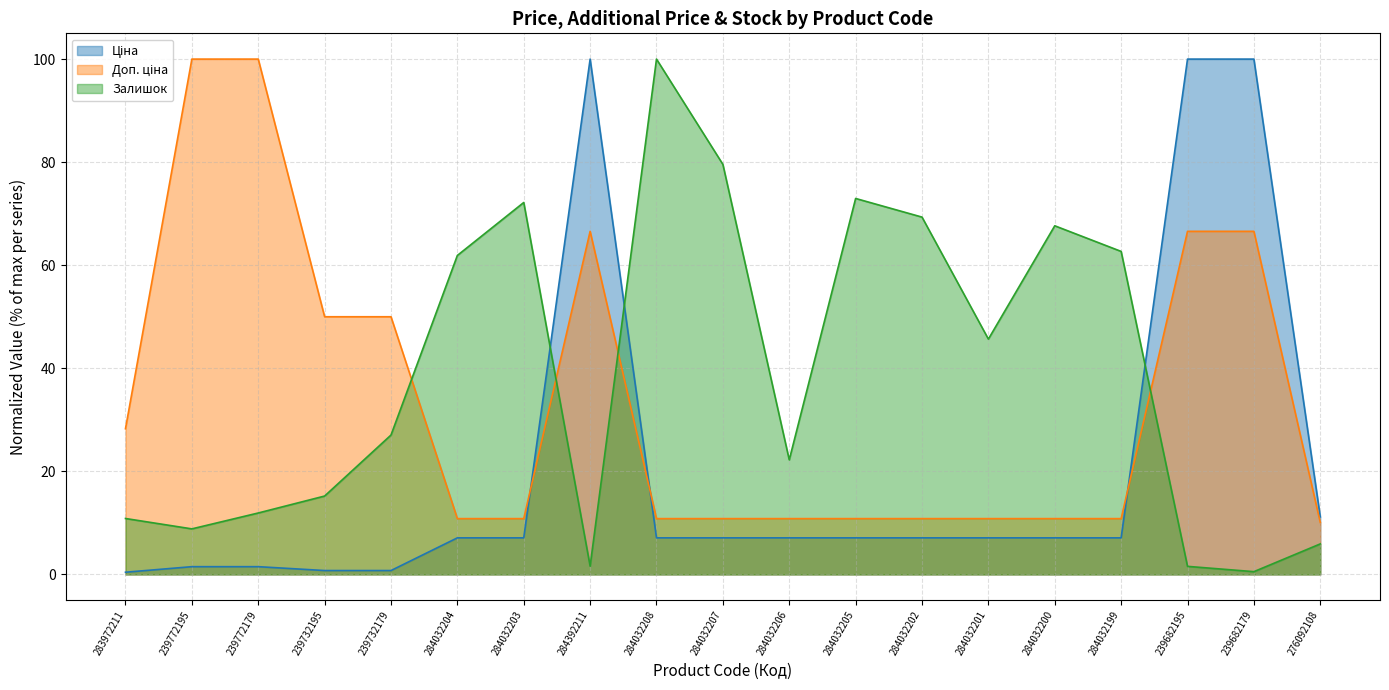

Which series ends up on top after the final intersection of Залишок and Доп. ціна?

Доп. ціна